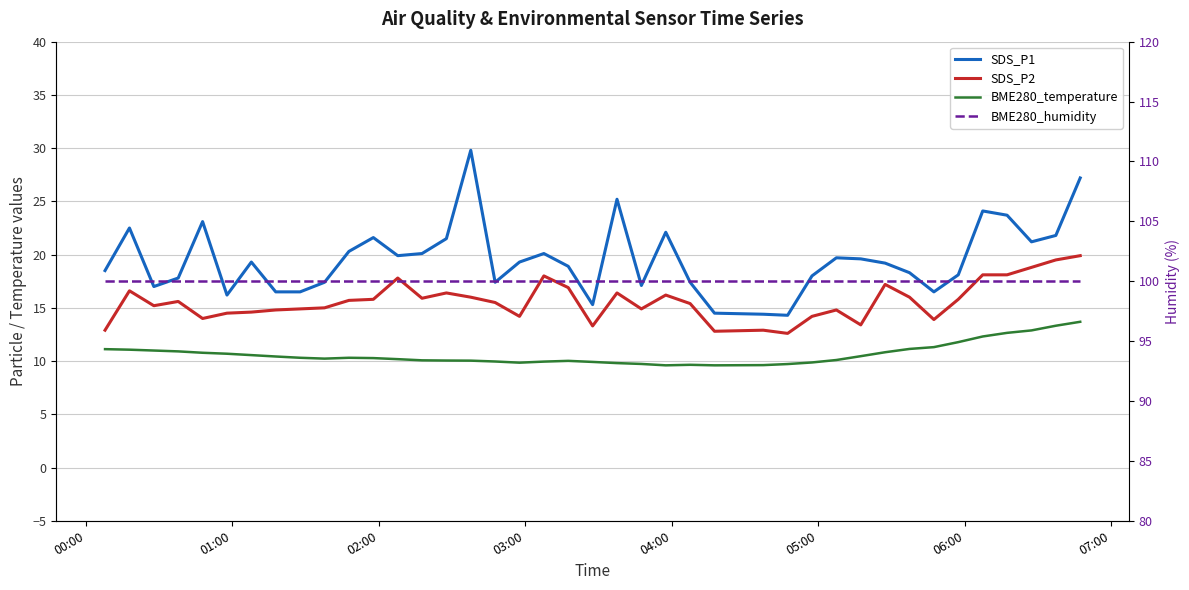

True or false: SDS_P2 has more than 0 interior local peaks.

True